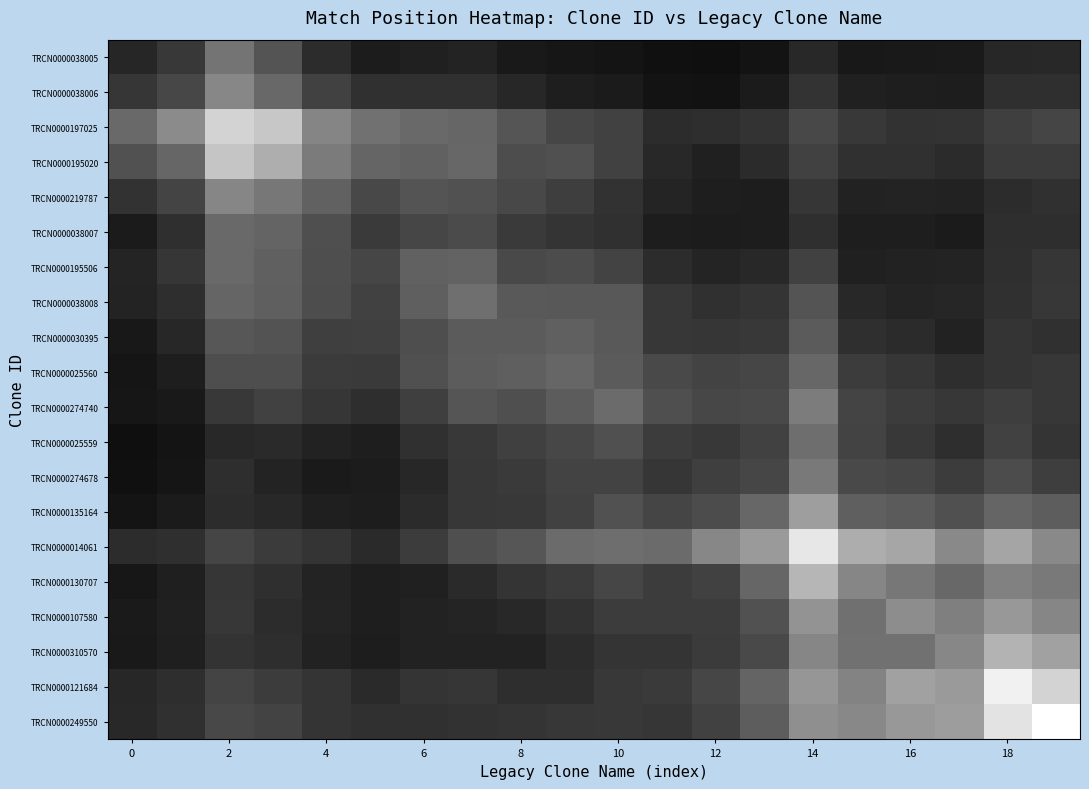

Which series has the largest total across all categories?

TRCN0000014061